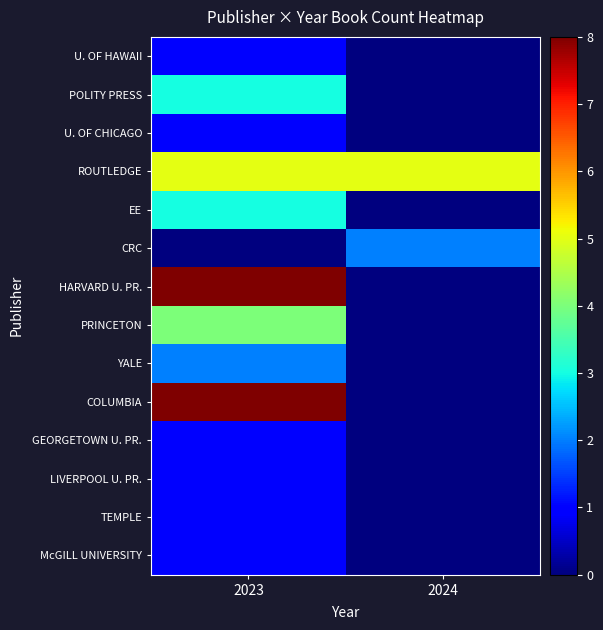

Which series has the largest range (max minus min)?

HARVARD U. PR.